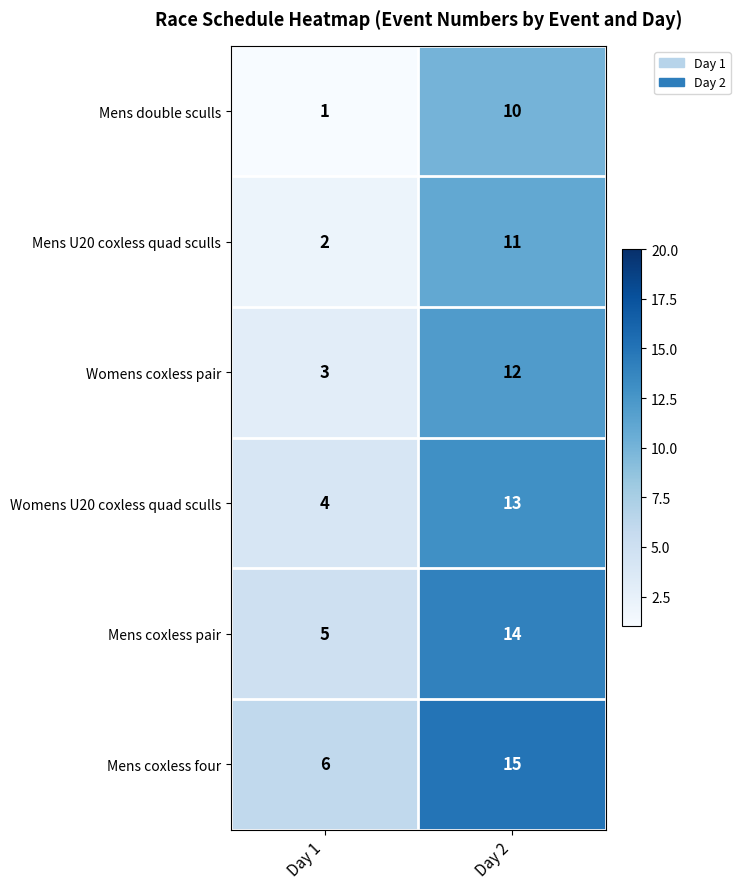

What is the difference between the maximum and minimum values in the Womens coxless pair series?

9